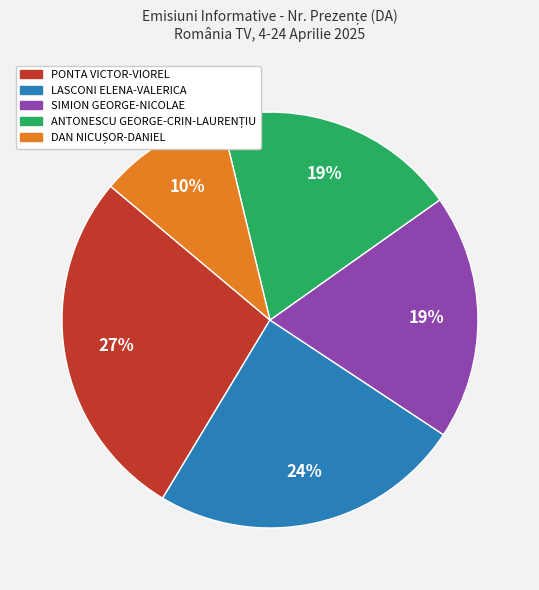

True or false: PONTA VICTOR-VIOREL accounts for 35% of the total.

False